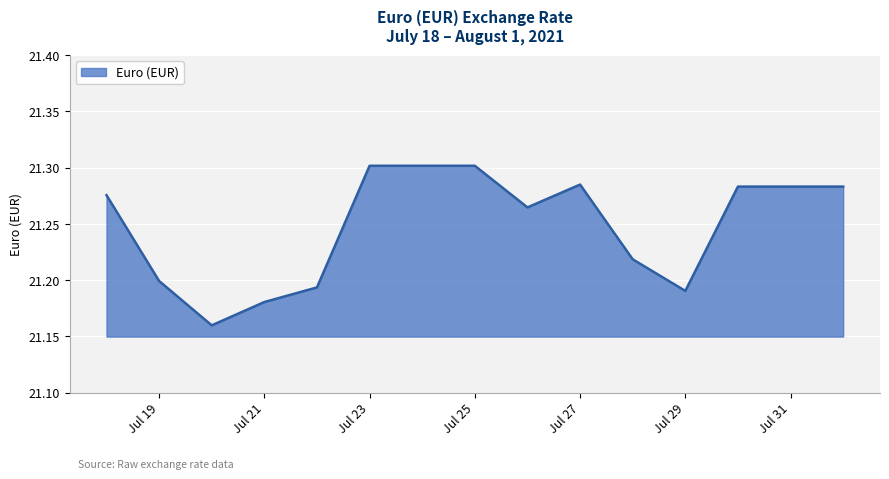

True or false: the data shows 21.3 at Jul 25.

True